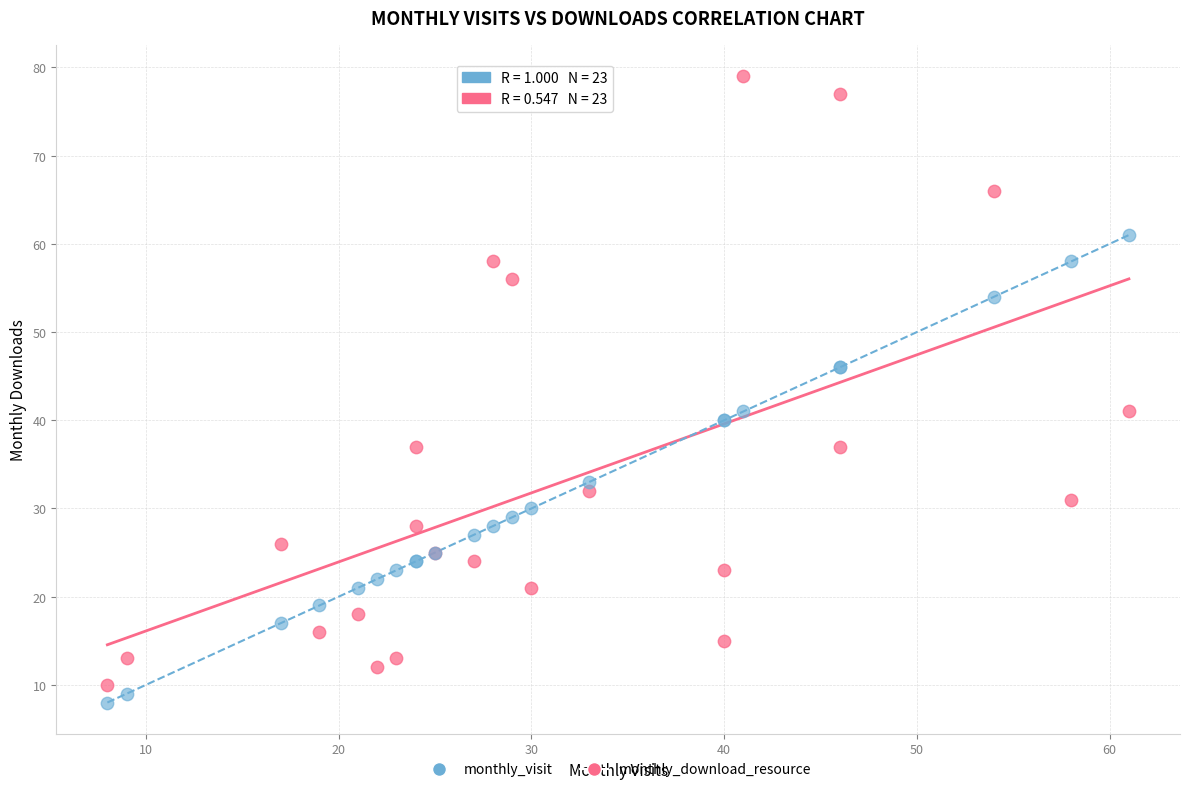

Which series has the widest spread of Y values?

monthly_download_resource